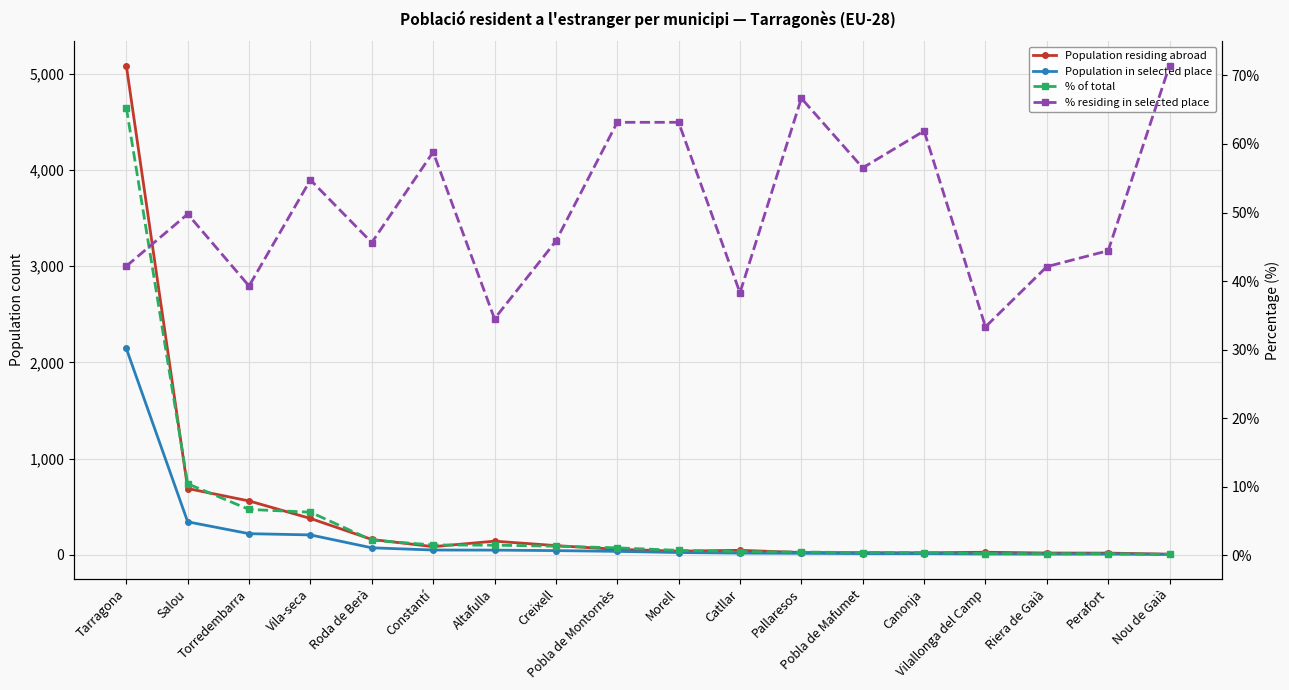

What is the difference between the maximum and second lowest values in the % of total series?

65.1